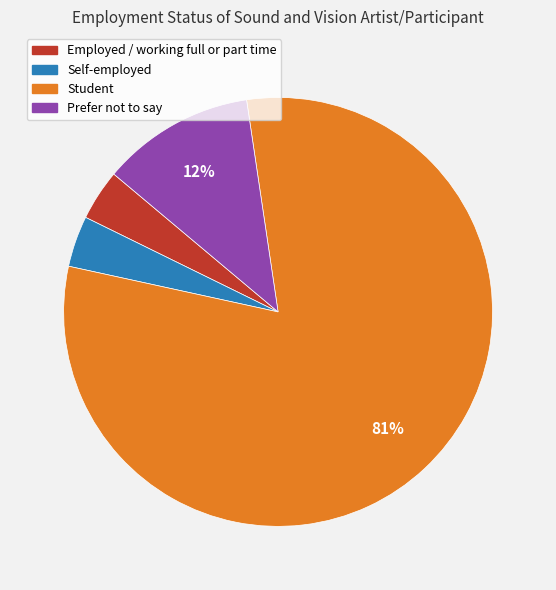

To the nearest percent, what is the combined percentage of Prefer not to say and Student?

92%